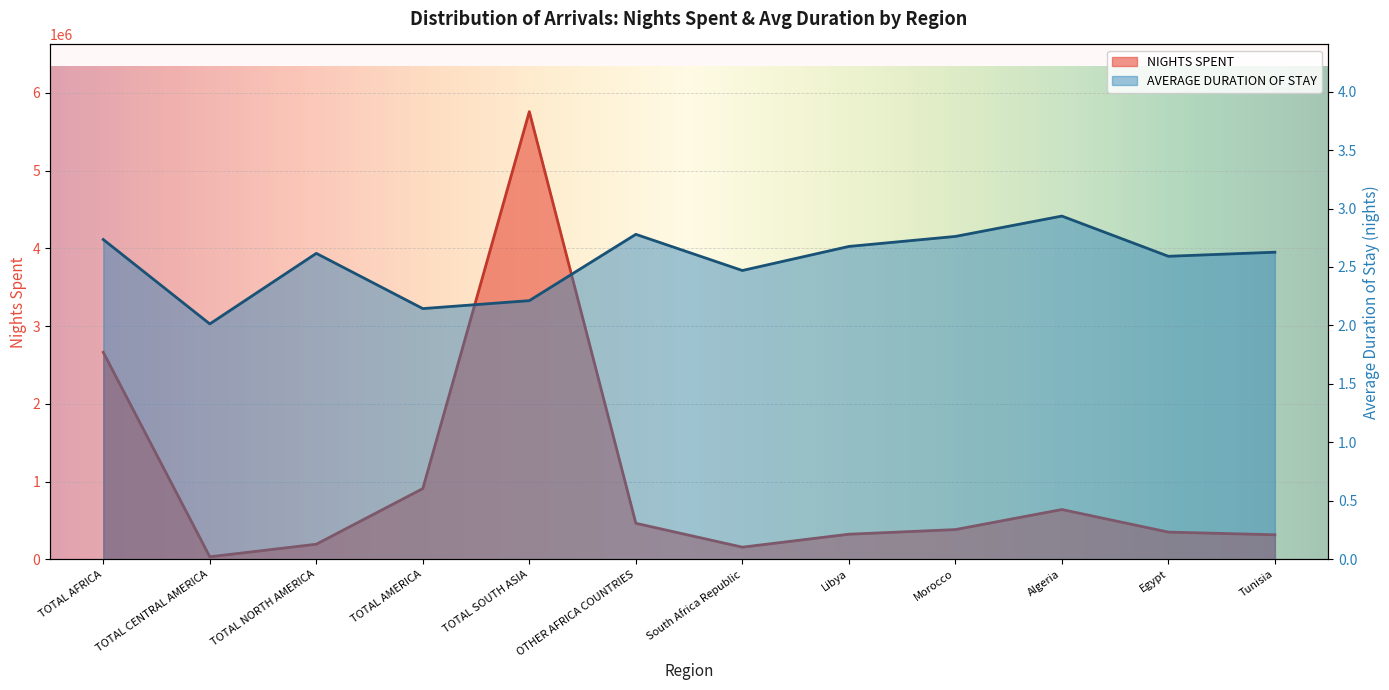

Rank the series by their maximum value, from highest to lowest.

NIGHTS SPENT, AVERAGE DURATION OF STAY